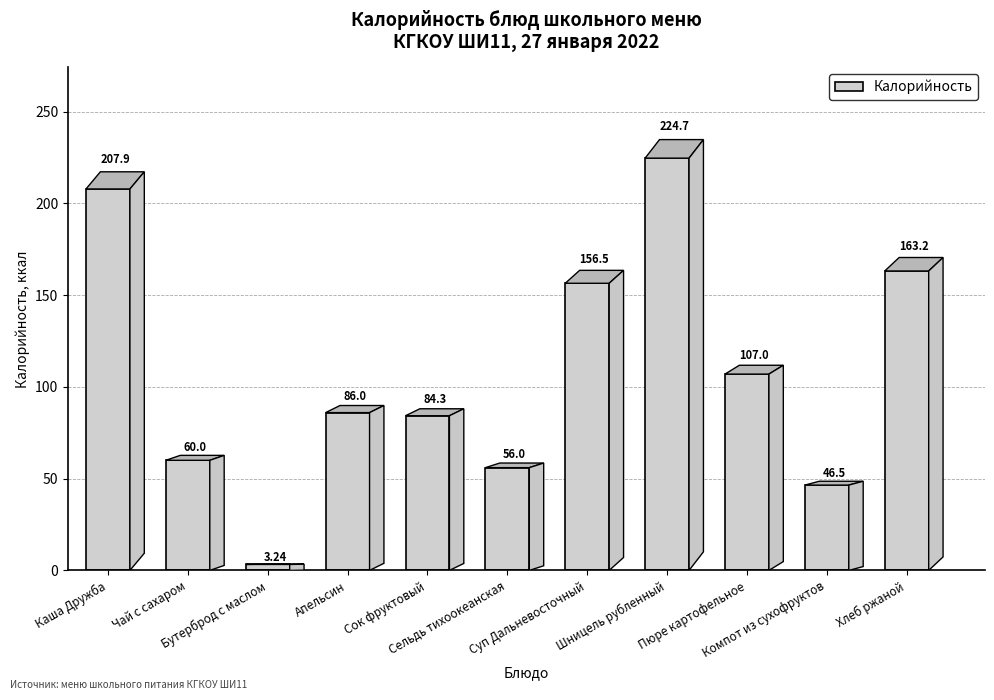

Does the chart contain any negative values?

No